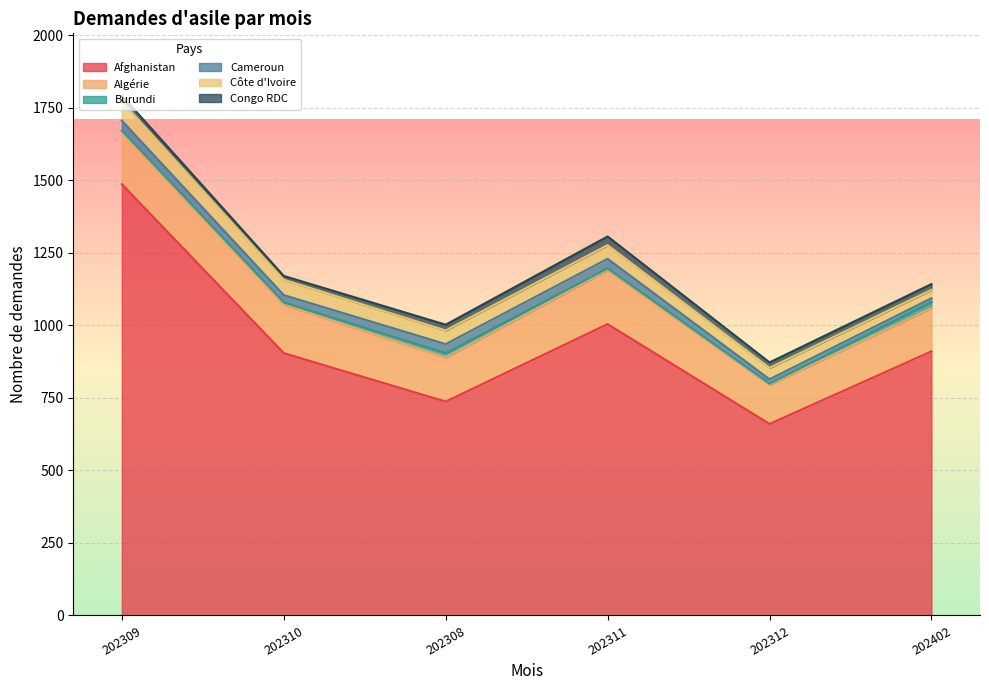

At which label is Algérie closest to 160?

202310